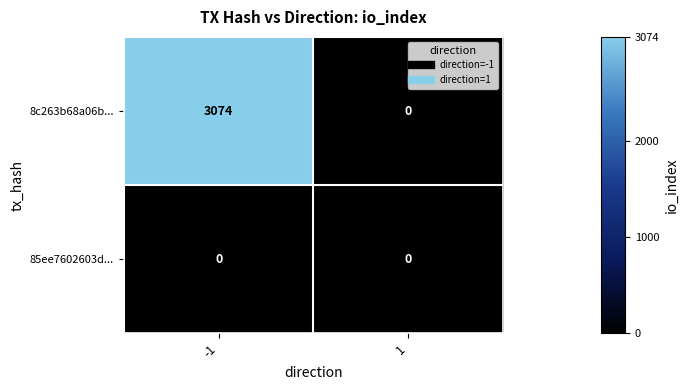

At which category is the sum across all series the highest?

-1